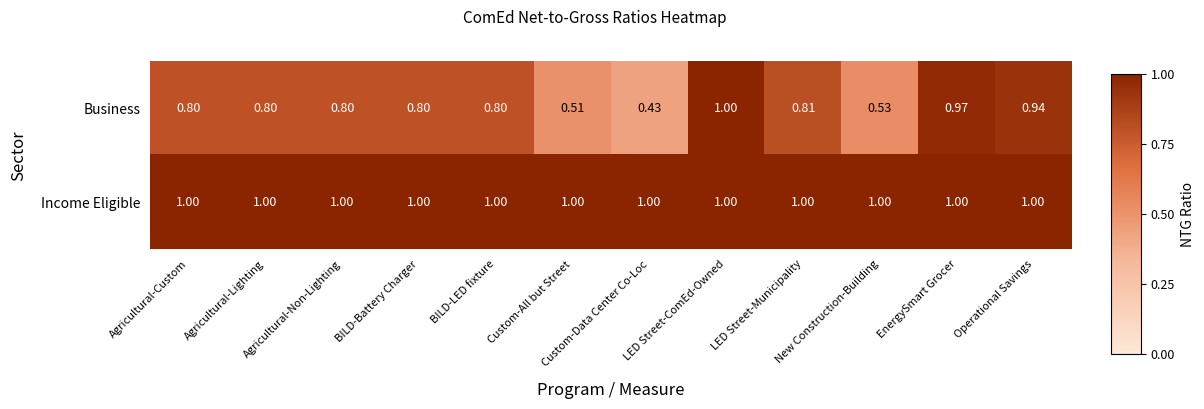

At New Construction-Building, list the series in order from smallest to largest.

Business, Income Eligible